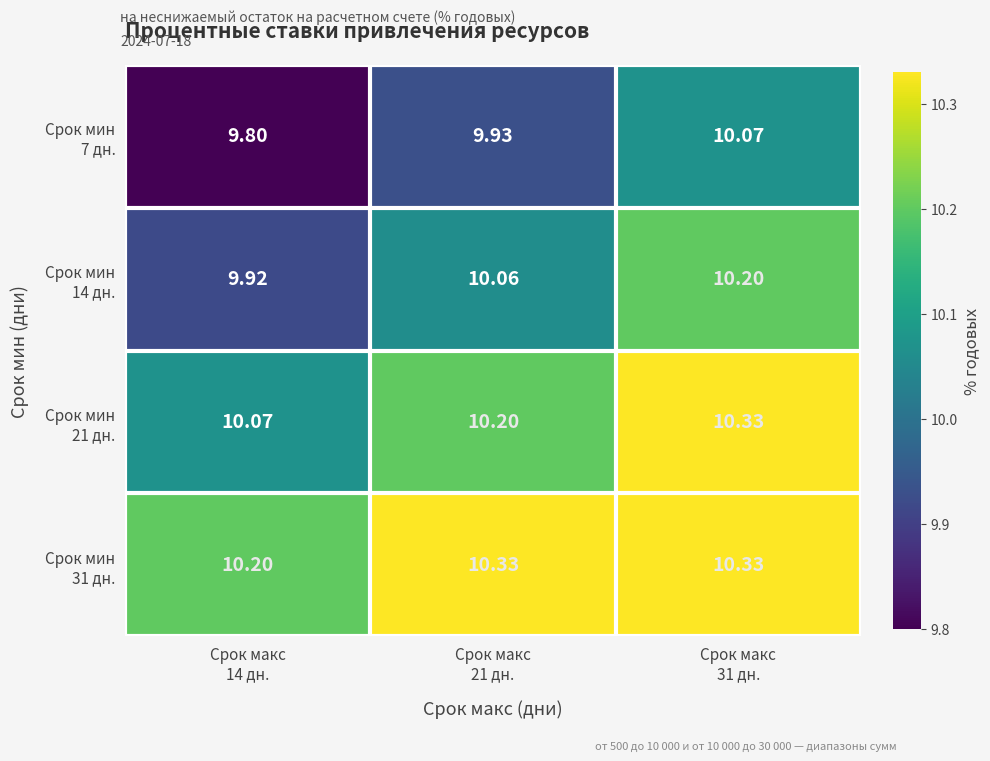

List the series in order of their overall mean, lowest first.

Срок мин 7 дн., Срок мин 14 дн., Срок мин 21 дн., Срок мин 31 дн.